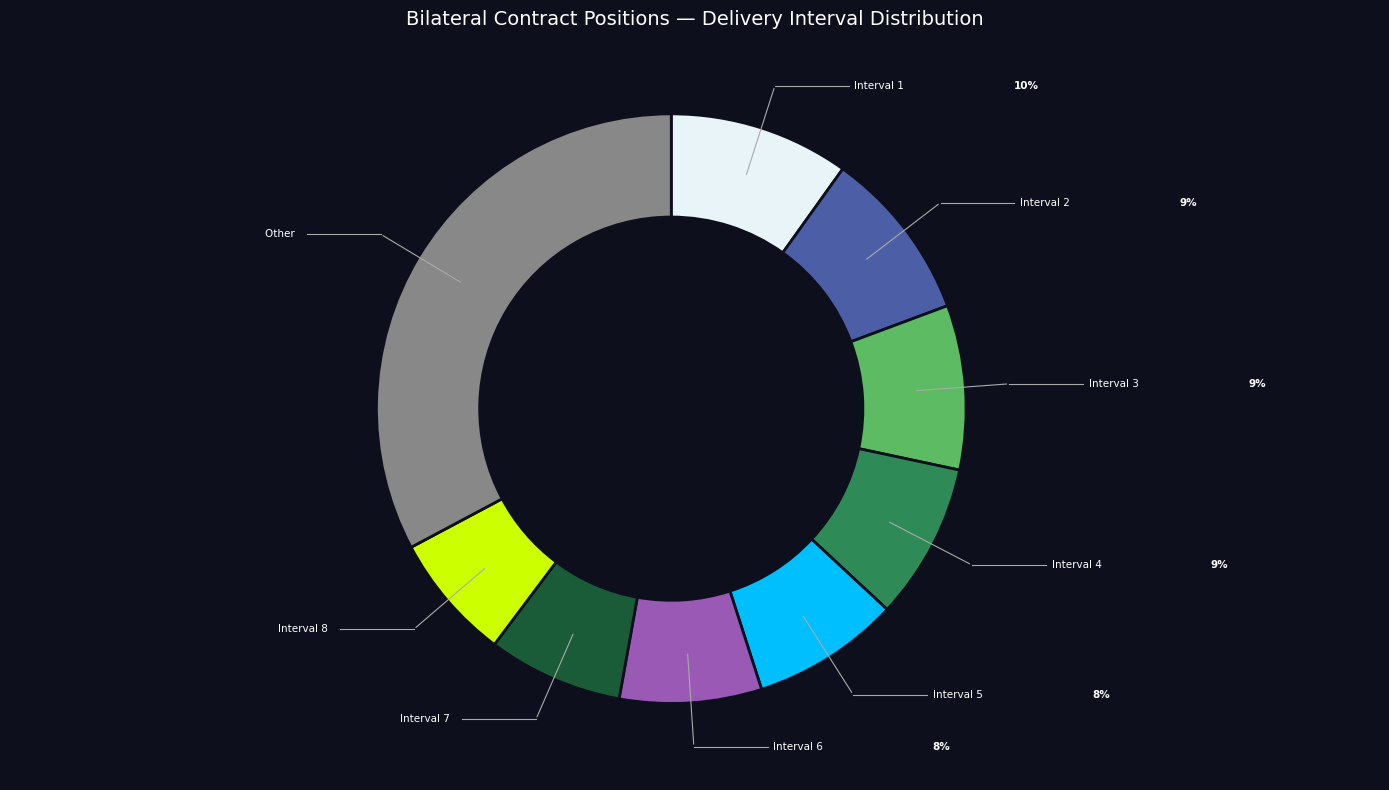

Is there any slice that represents more than half of the pie?

No